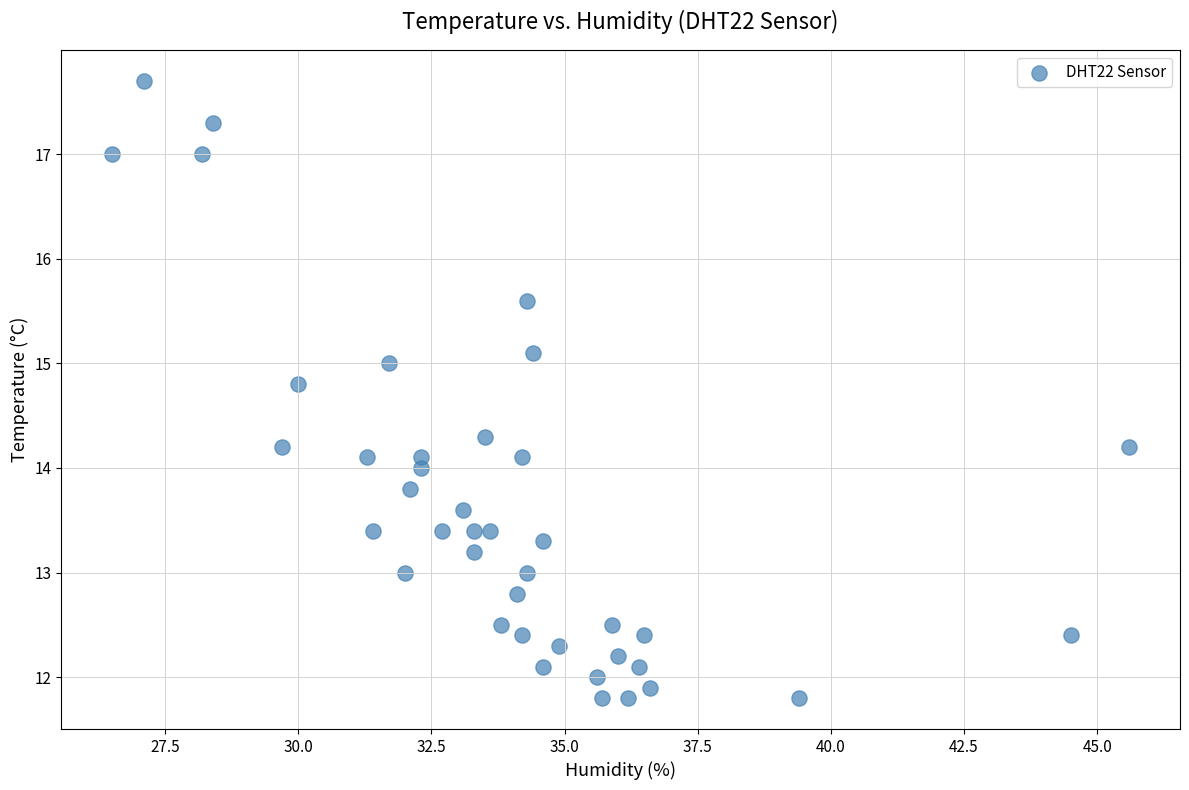

What is the range of X values (max minus min)?

19.1